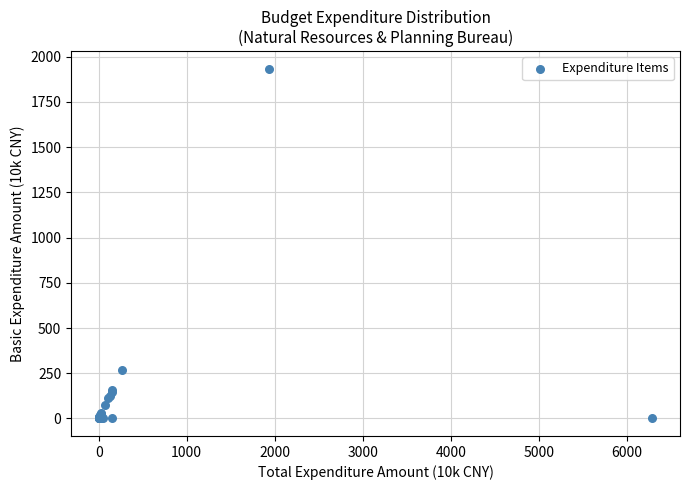

What Y value in the scatter plot is closest to 966?

267.9